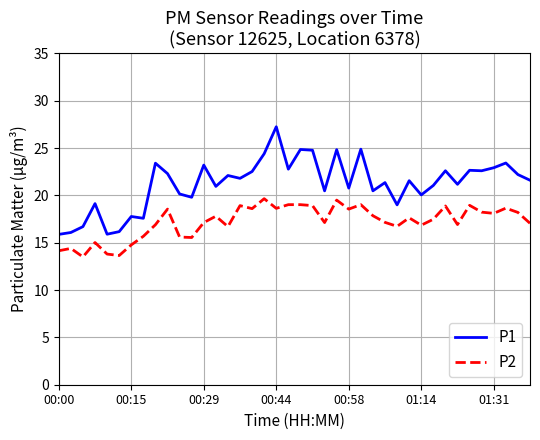

Which series has the largest total across all categories?

P1